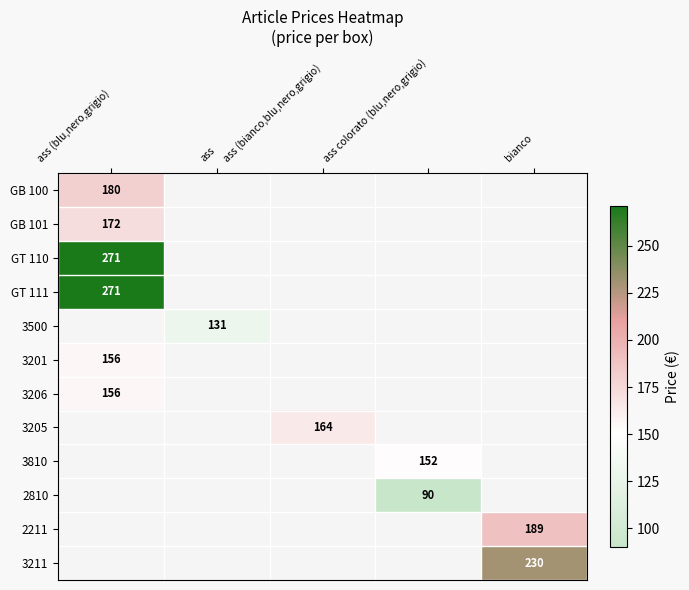

Rank the series at ass colorato (blu,nero,grigio) from lowest to highest value.

2810, 2211, 3211, GB 100, GB 101, GT 110, GT 111, 3500, 3201, 3206, 3205, 3810